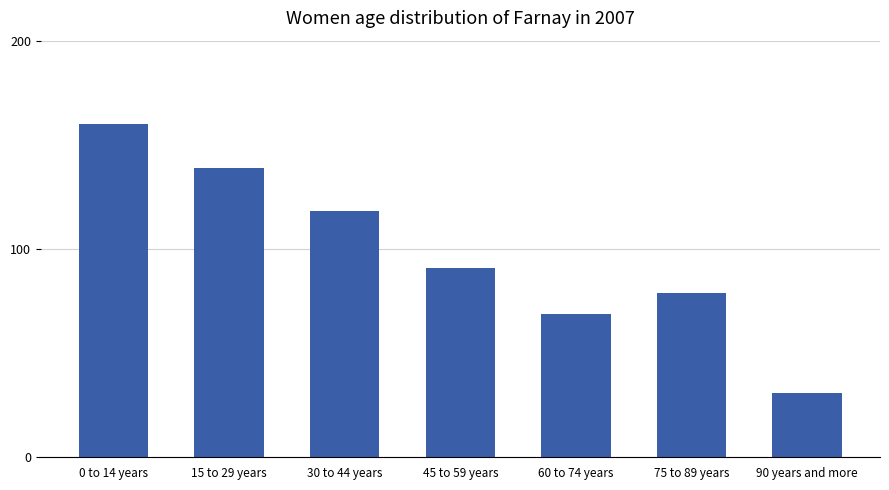

How many values are below 91?

3